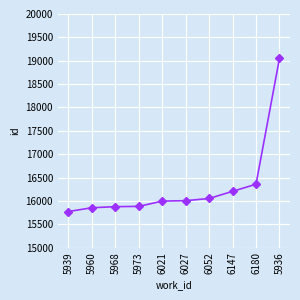

Approximately how many times larger is the value at 5968 compared to 5939?

1.0